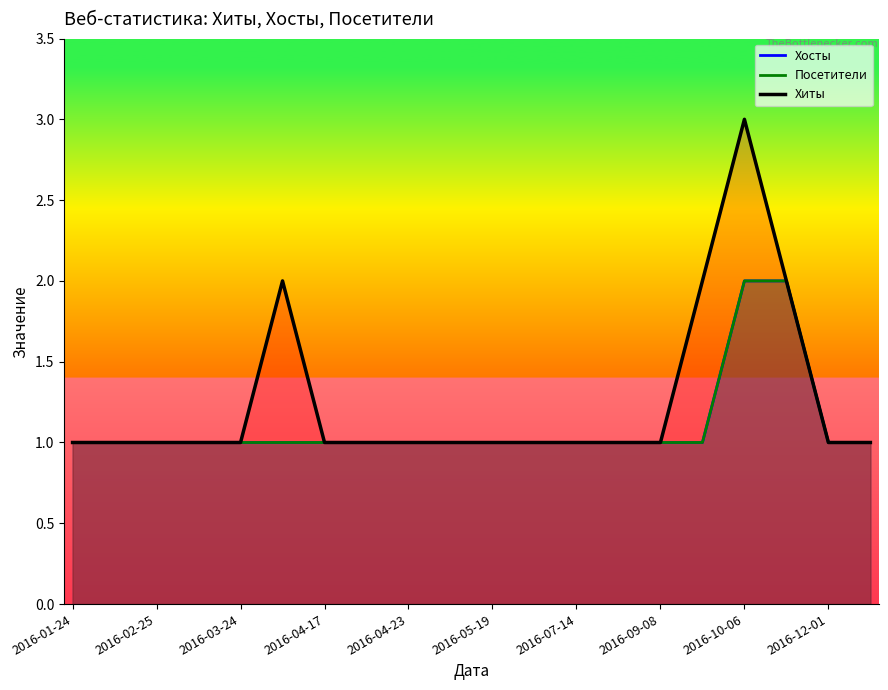

What is the total value across all series at 2016-05-19?

3